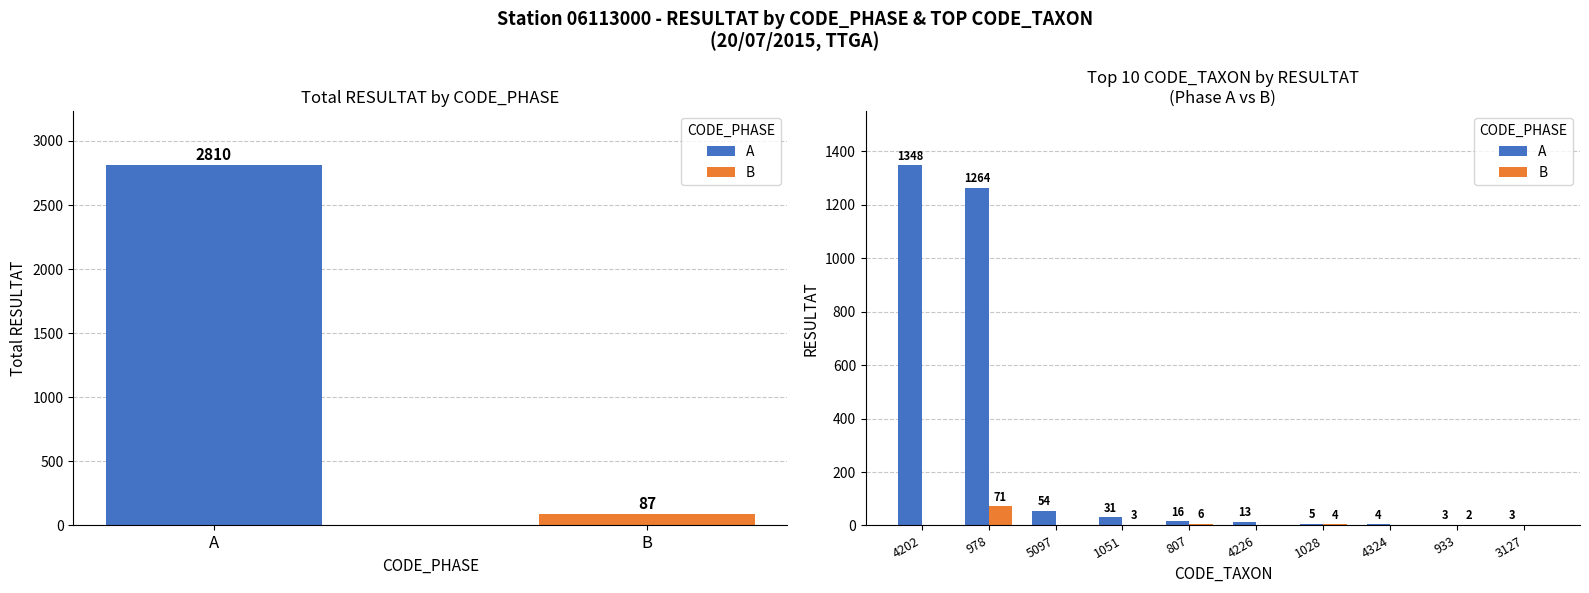

Which series has the widest spread of values?

A